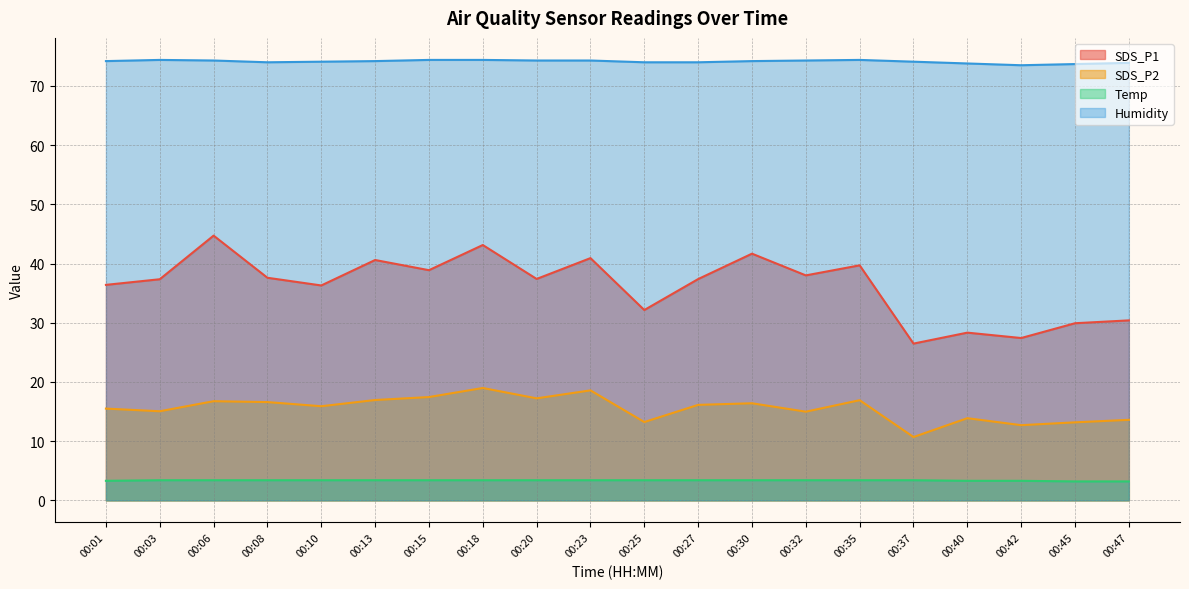

What are all the series names shown in the legend?

SDS_P1, SDS_P2, Temp, Humidity